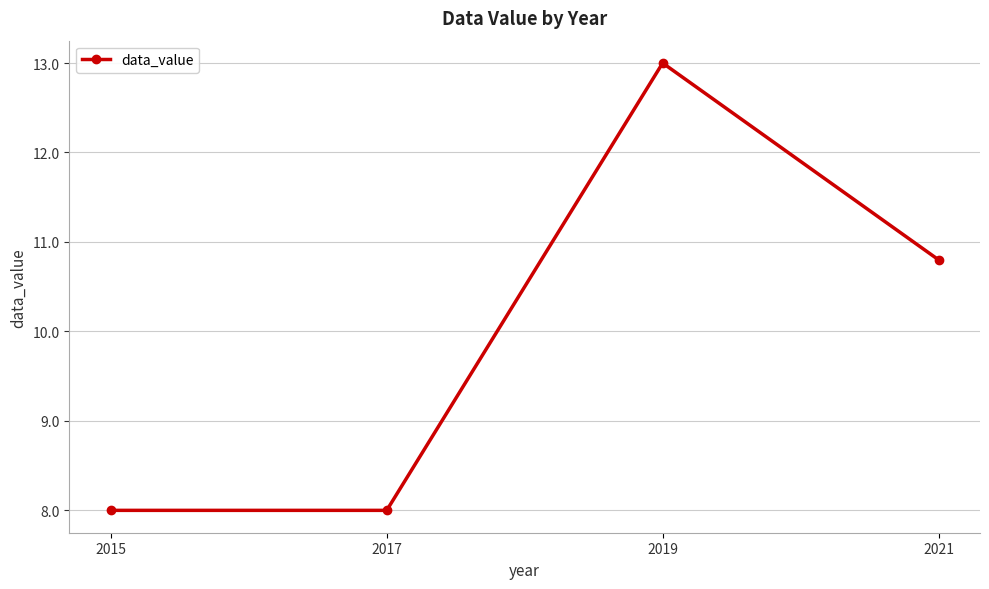

The value at 2015 is 11.0. True or false?

False